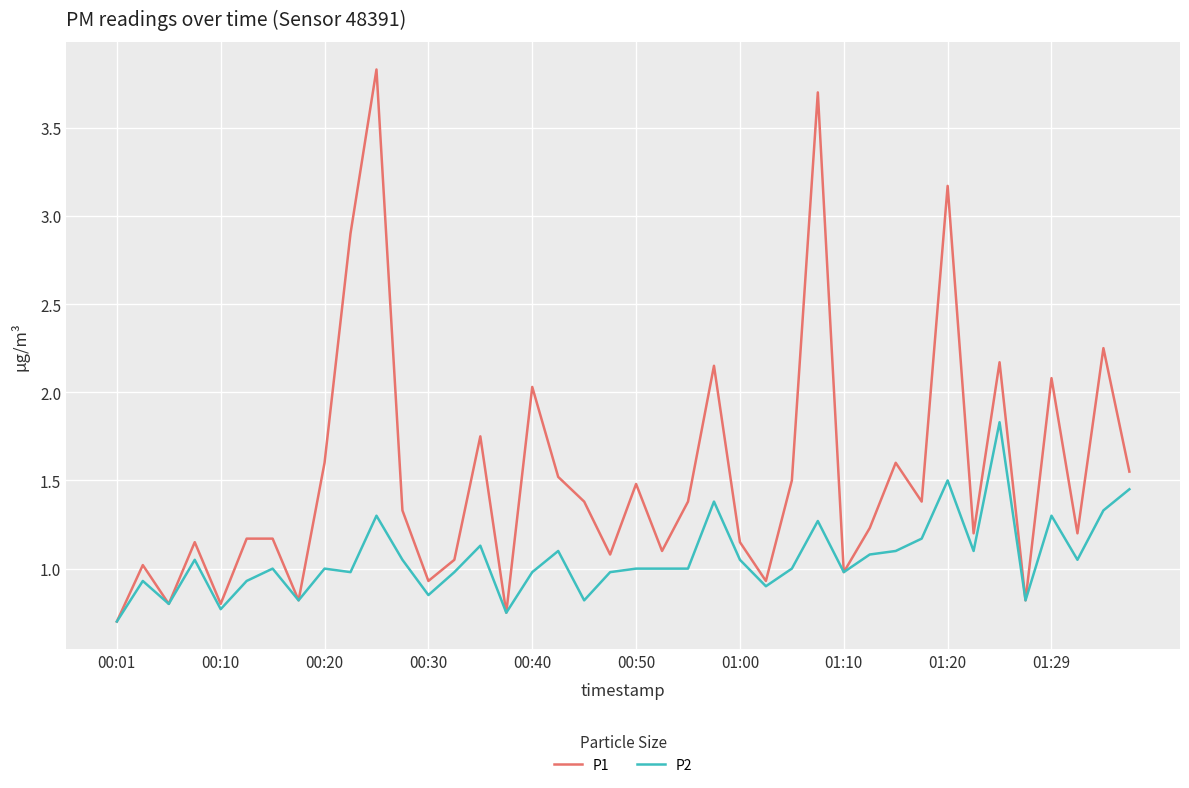

Rank the series by their average value, from highest to lowest.

P1, P2